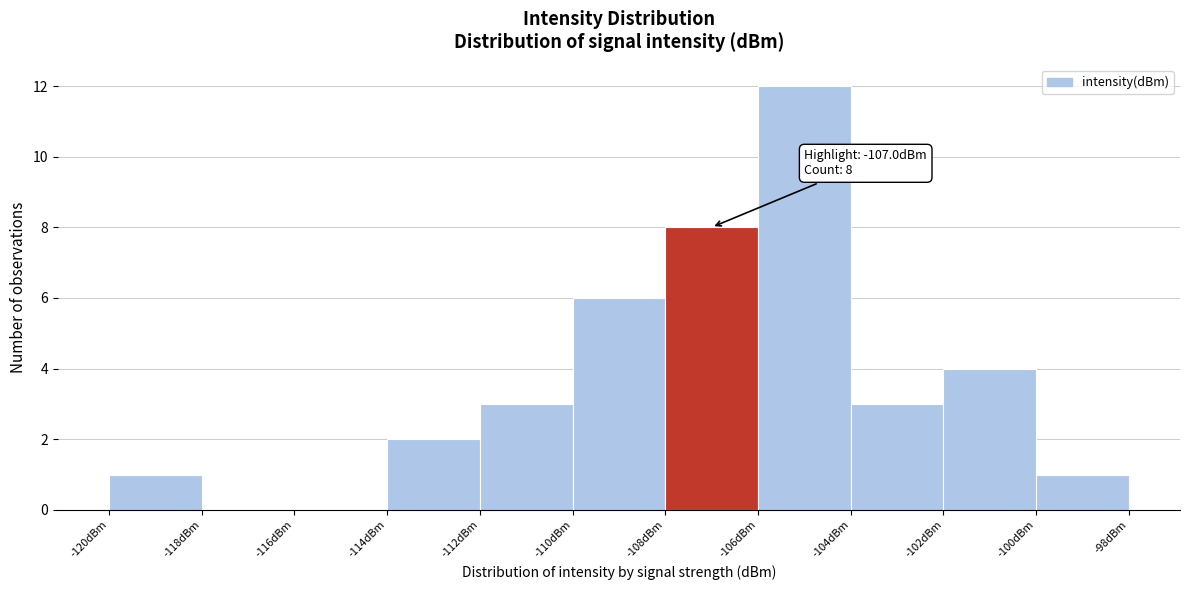

Which range on the x-axis has the tallest bar?

-106 to -104